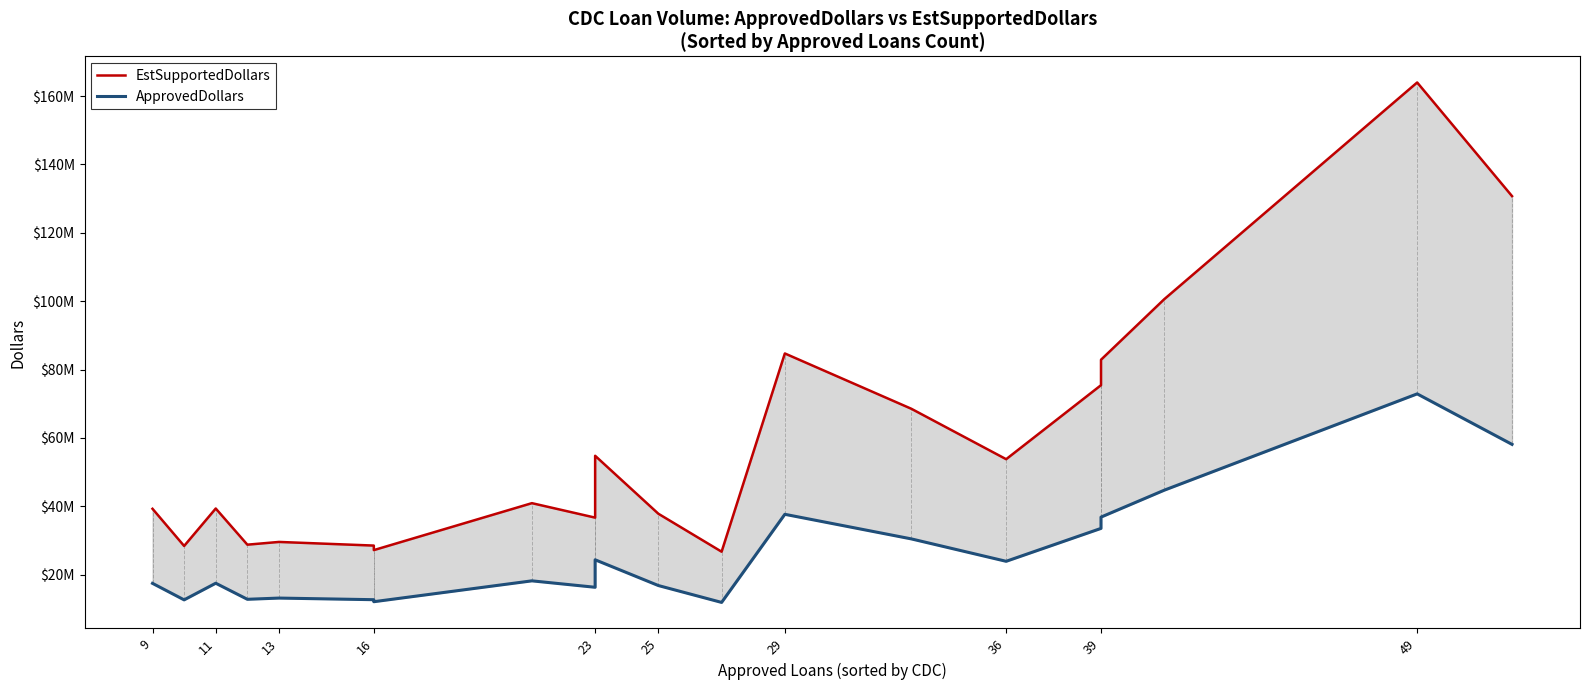

Reading left to right, extract all data points from this chart.

EstSupportedDollars: 39258000	28383750	39339000	28761750	29562750	28496250	27173250	40905000	36672750	54765000	37809000	26707500	84696750	68519250	53766000	75420000	82858500	100563750	163964250	130720500
ApprovedDollars: 17448000	12615000	17484000	12783000	13139000	12665000	12077000	18180000	16299000	24340000	16804000	11870000	37643000	30453000	23896000	33520000	36826000	44695000	72873000	58098000